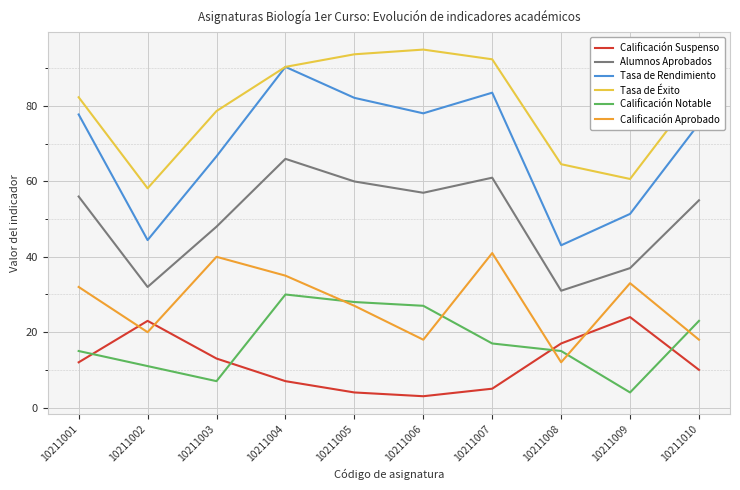

What is the approximate value of Tasa de Rendimiento at 10211001?

77.8